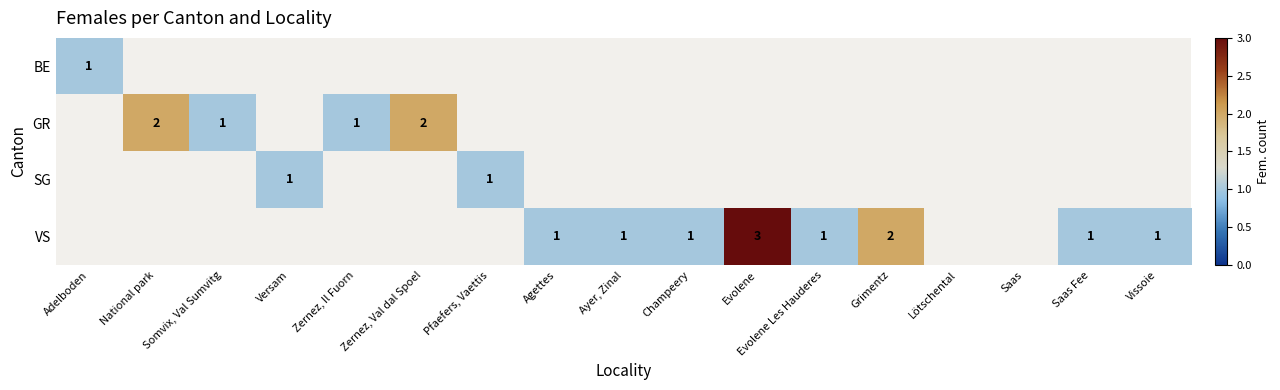

True or false: SG has a value of 1 at Pfaefers, Vaettis.

True